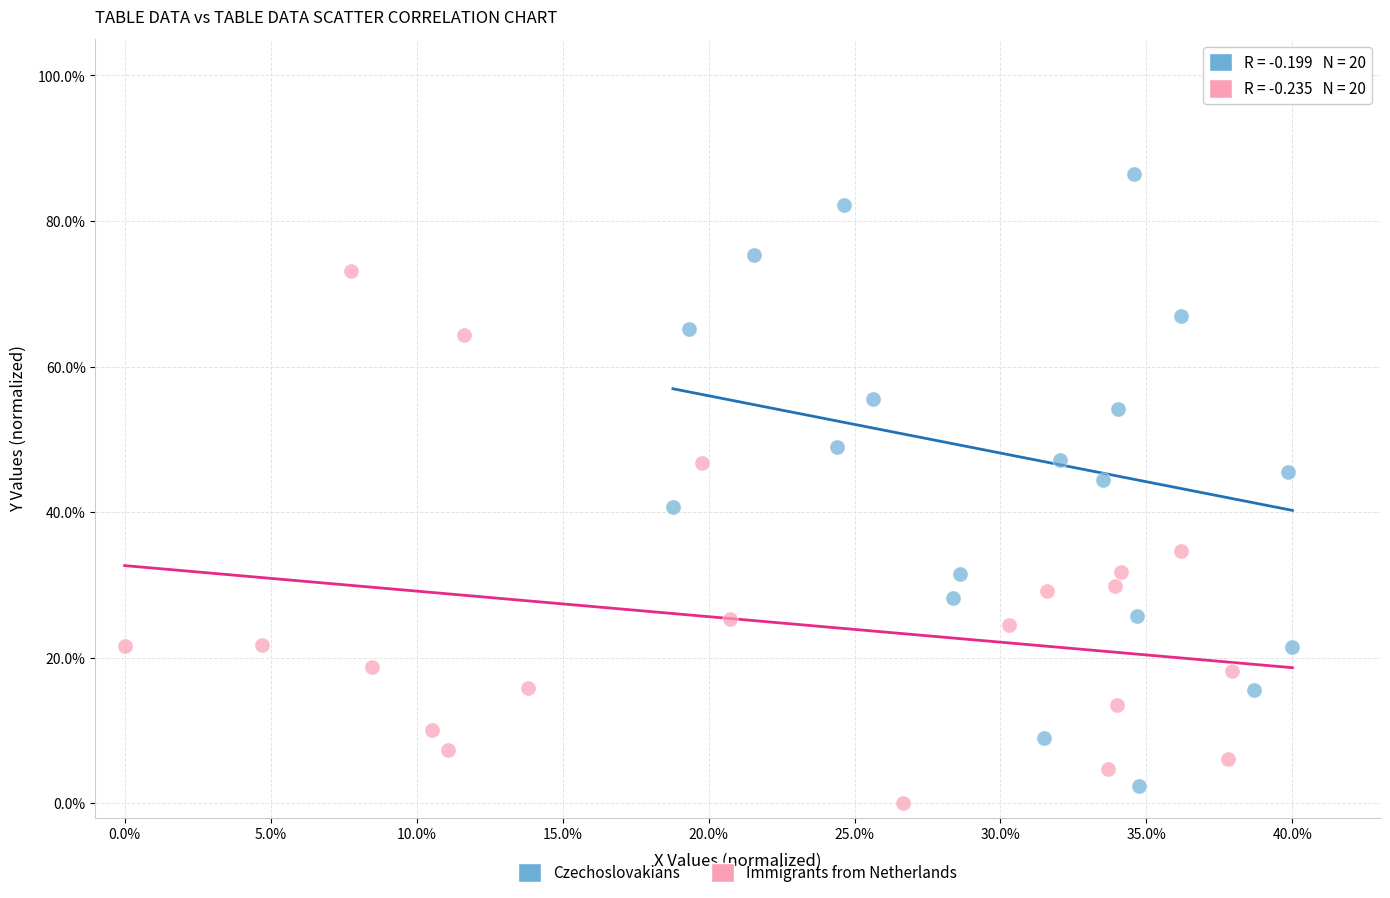

Which series reaches the minimum Y coordinate?

Immigrants from Netherlands